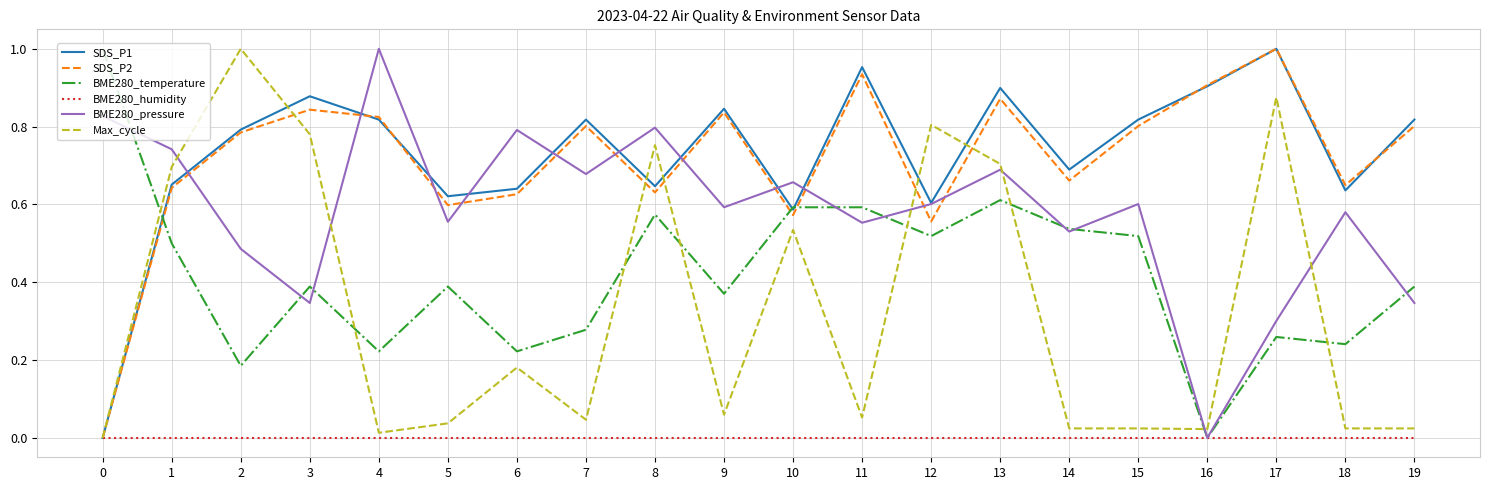

Which series changed the most between 3 and 15?

Max_cycle